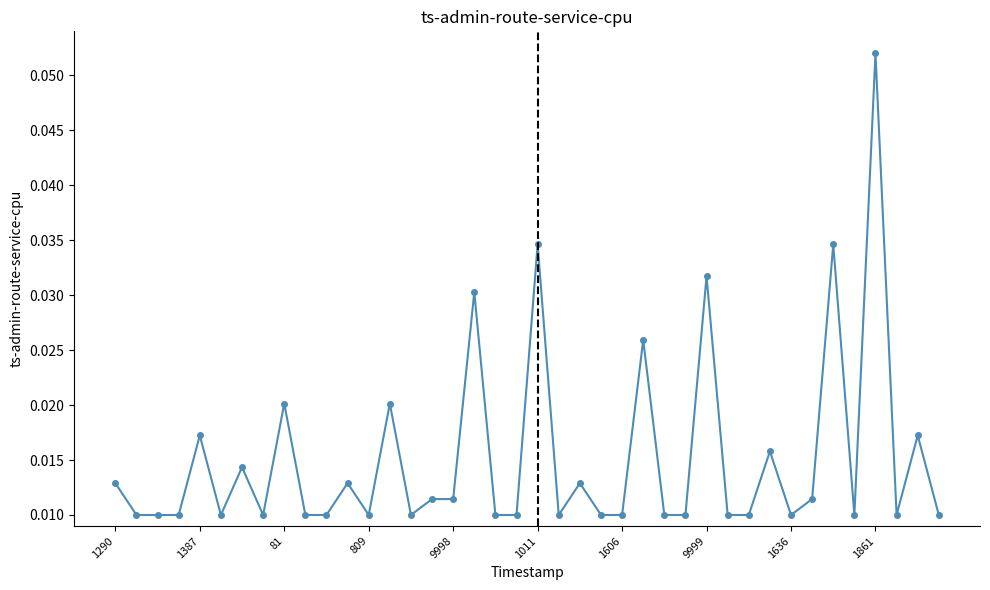

True or false: the data has more than 0 interior local peaks.

True